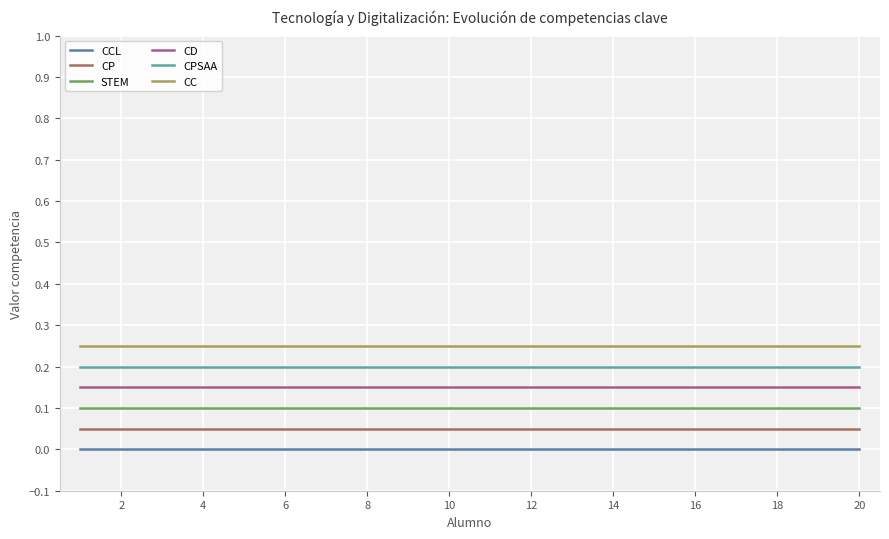

True or false: CP and CC intersect in this chart.

False